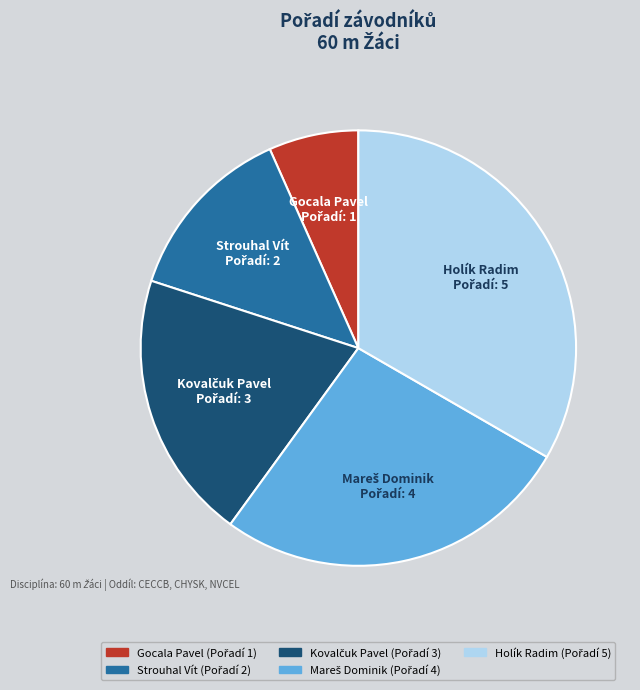

Count the number of slices in the pie.

5